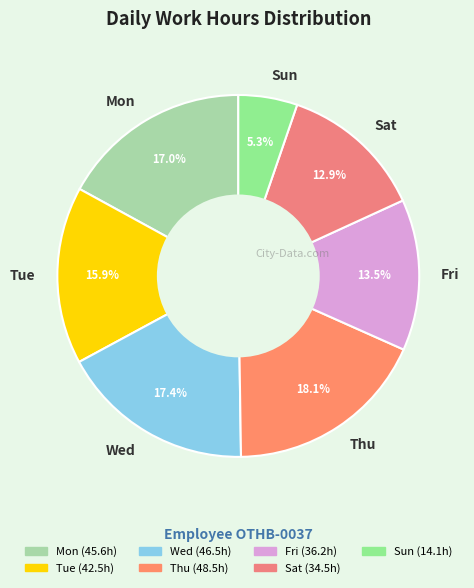

Which category has the biggest portion of the pie?

Thu